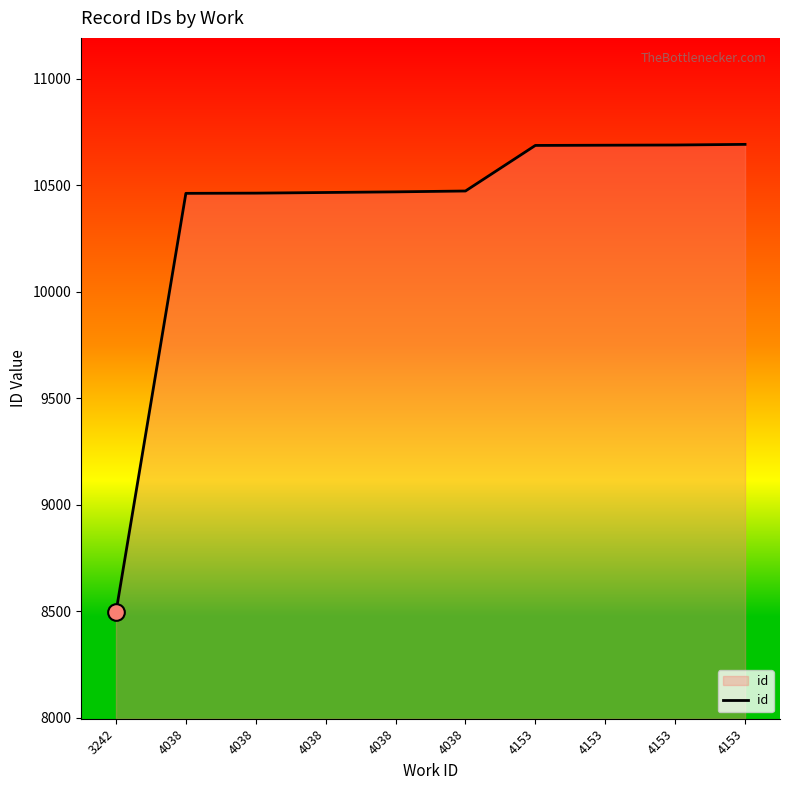

List the labels in order of value, largest first.

4153, 4153, 4153, 4153, 4038, 4038, 4038, 4038, 4038, 3242